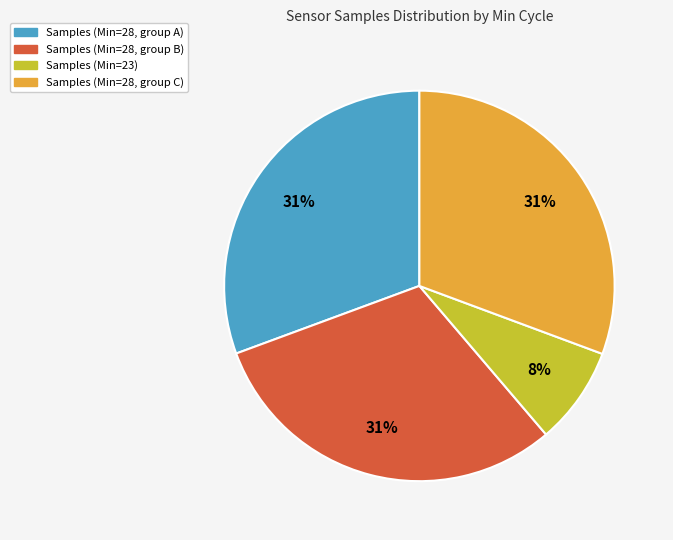

To the nearest percent, what is the average slice percentage?

25%